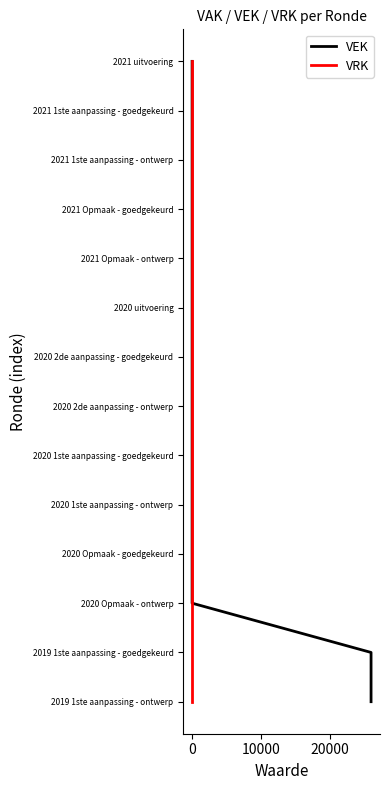

Which series has the largest total across all categories?

VEK